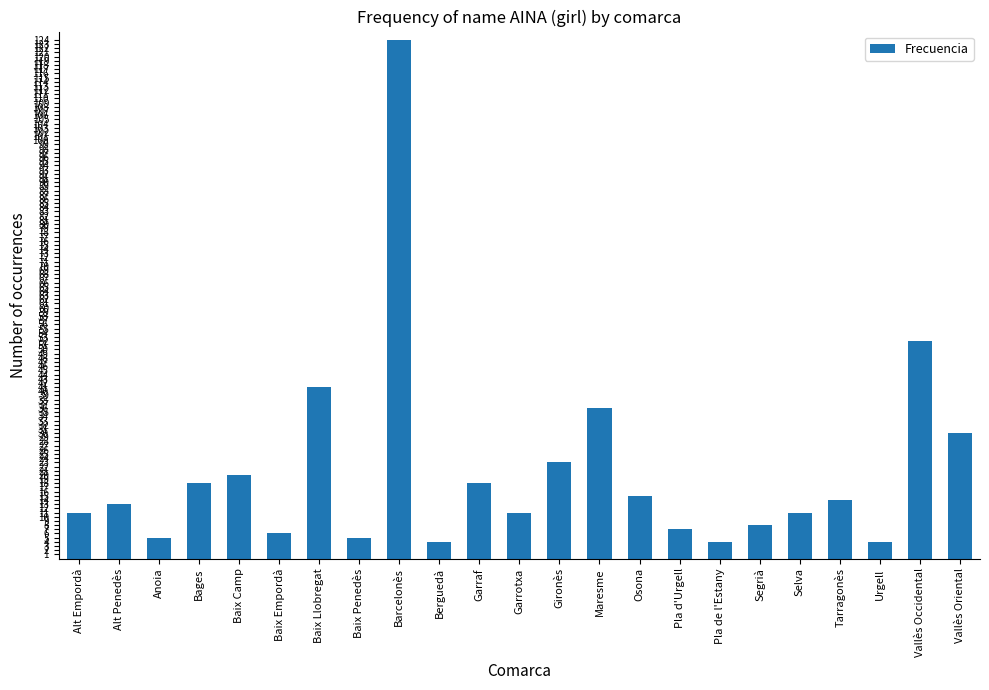

Is it true that the value at Vallès Oriental is 47?

False